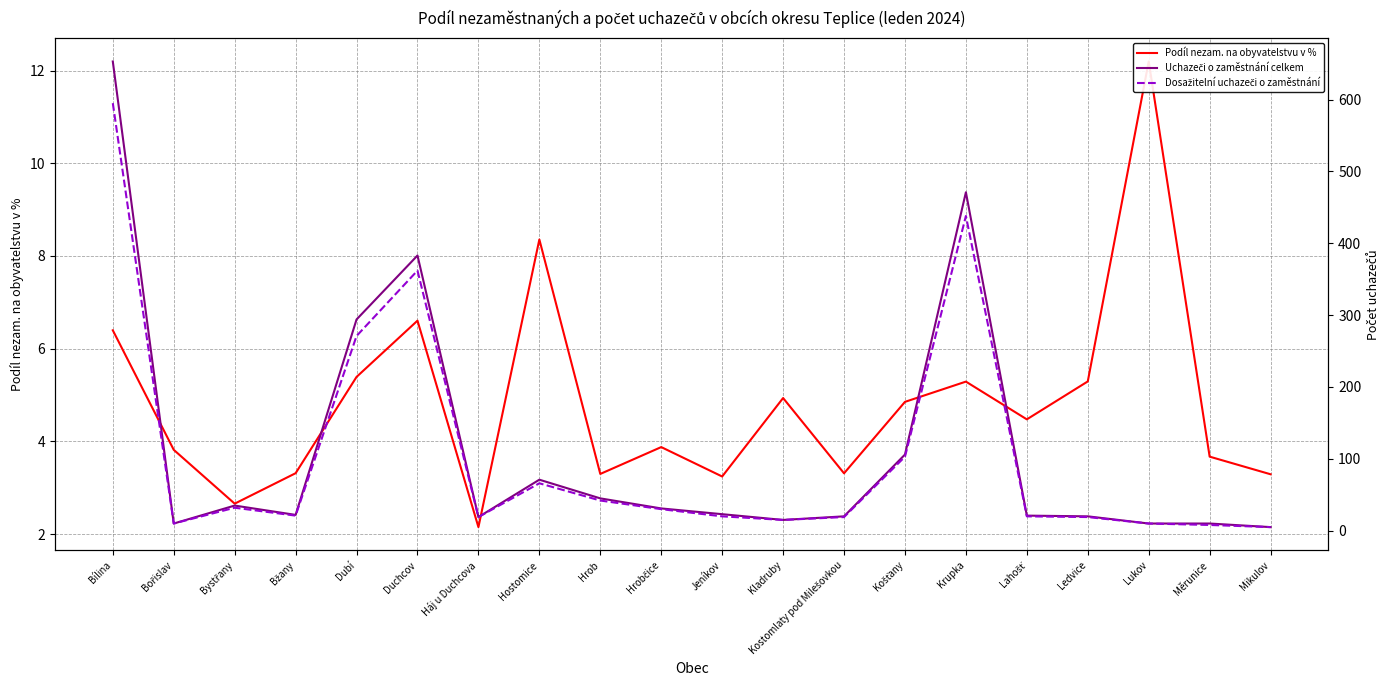

What is the maximum value for Uchazeči o zaměstnání celkem?

653.0